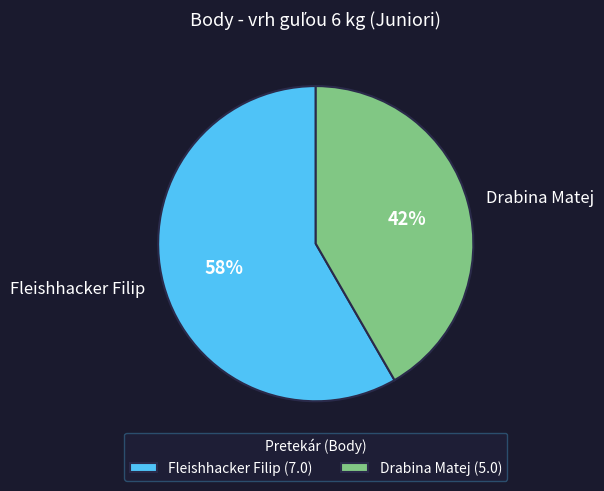

Does any single category account for the majority?

Yes